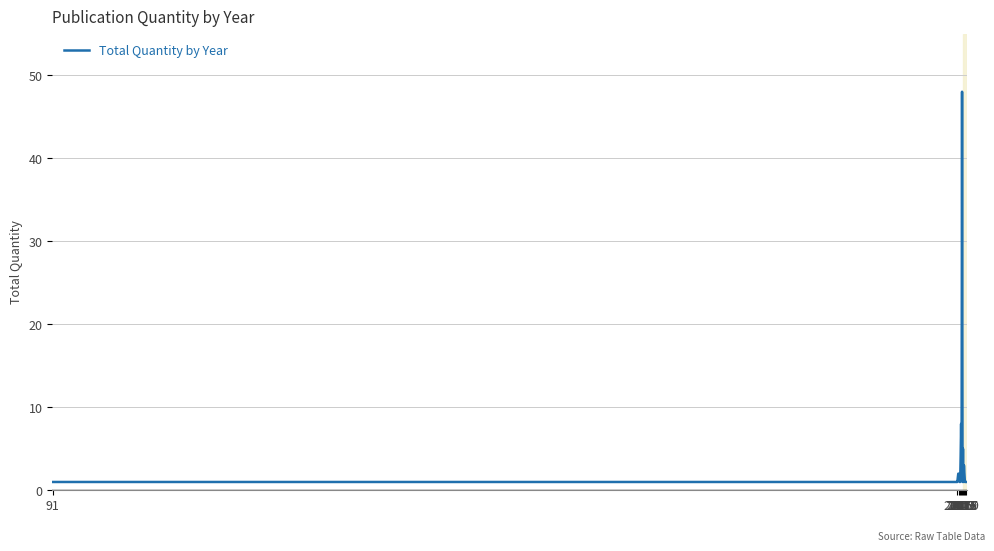

What is the maximum value shown in the chart?

48